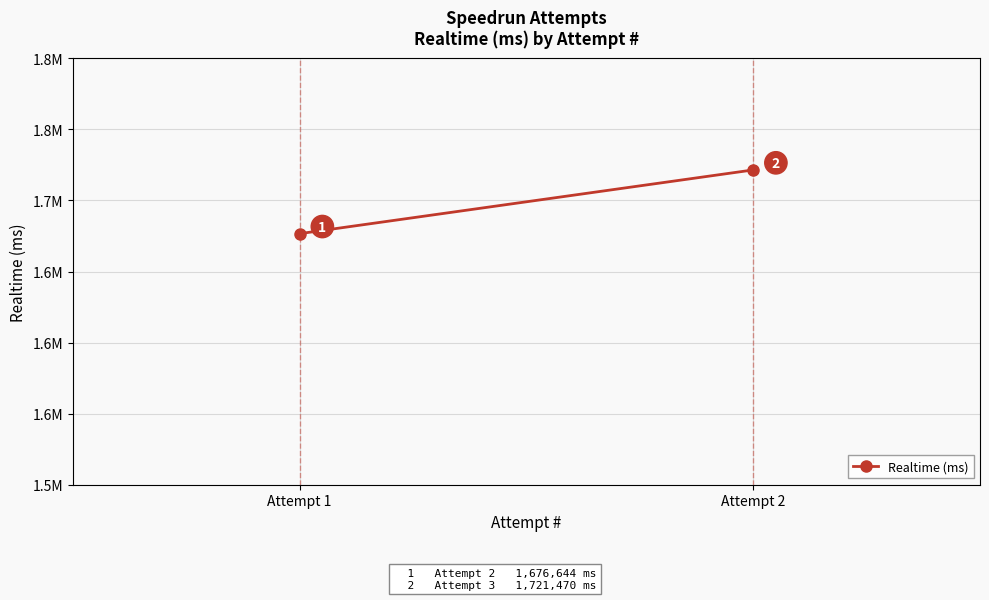

Is it true that the value at Attempt 1 is 2301808?

False